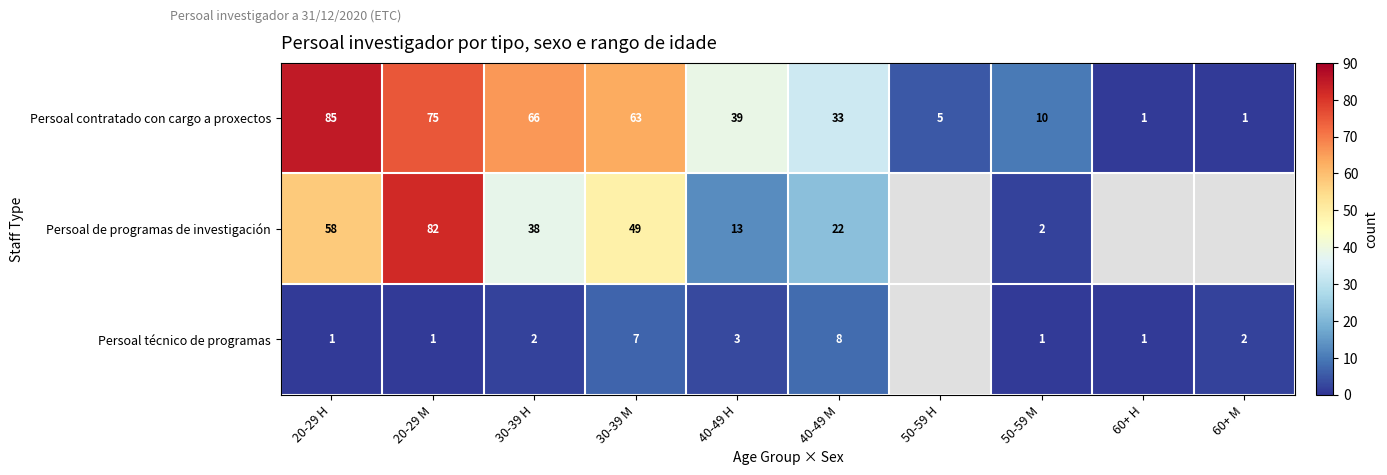

Which category has the highest value in the Persoal contratado con cargo a proxectos series?

20-29 H